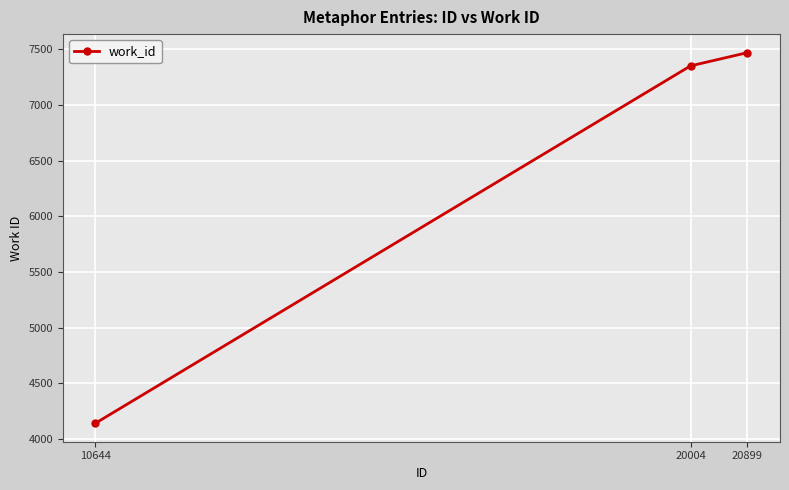

What is the sum of the values at 20004 and 10644?

11492